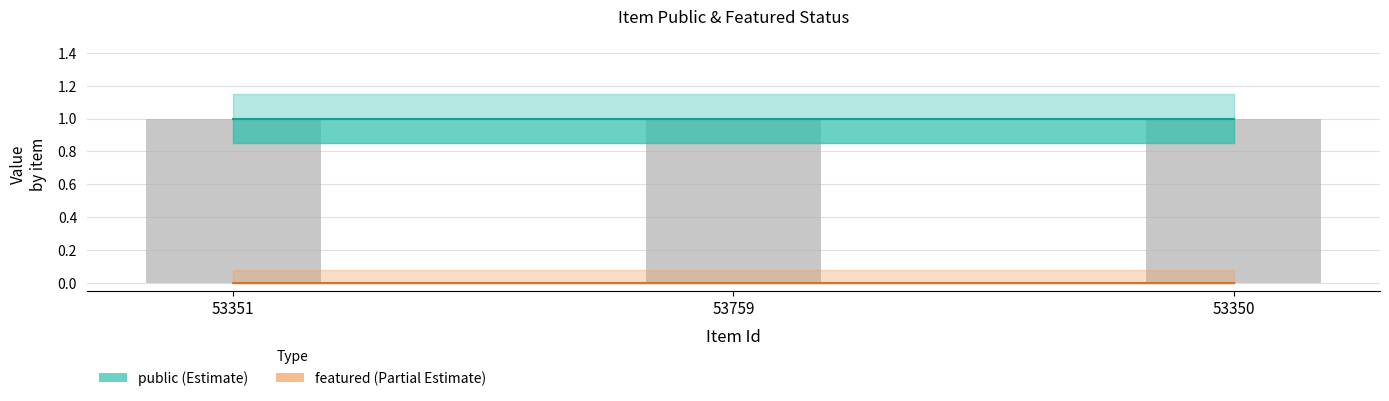

What is the maximum value shown in the chart?

1